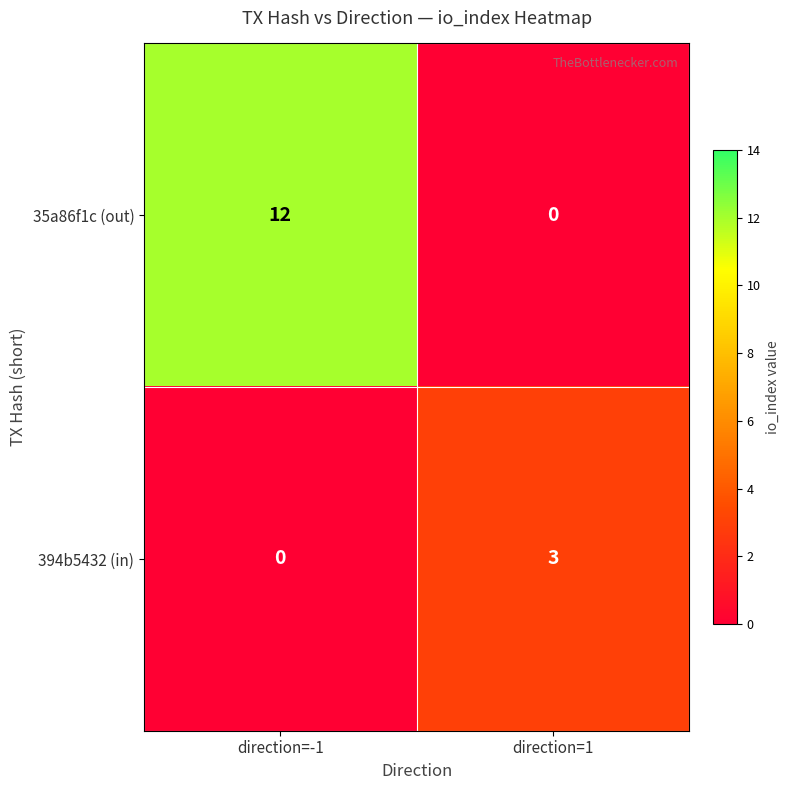

Which category has the highest value across all series?

direction=-1